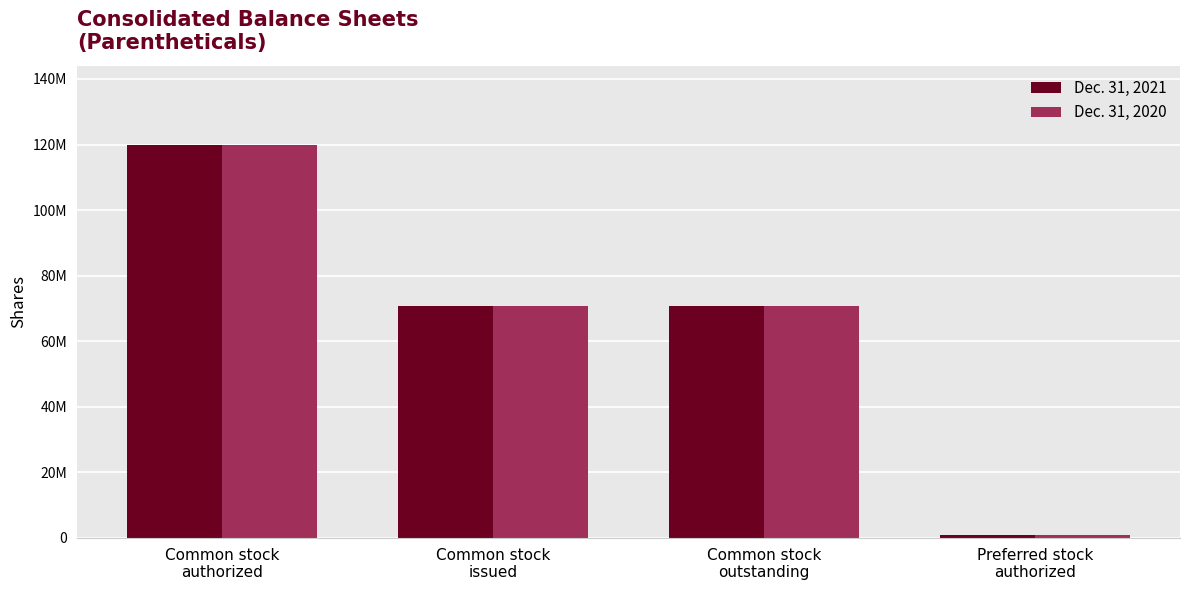

Are the bars horizontal?

No